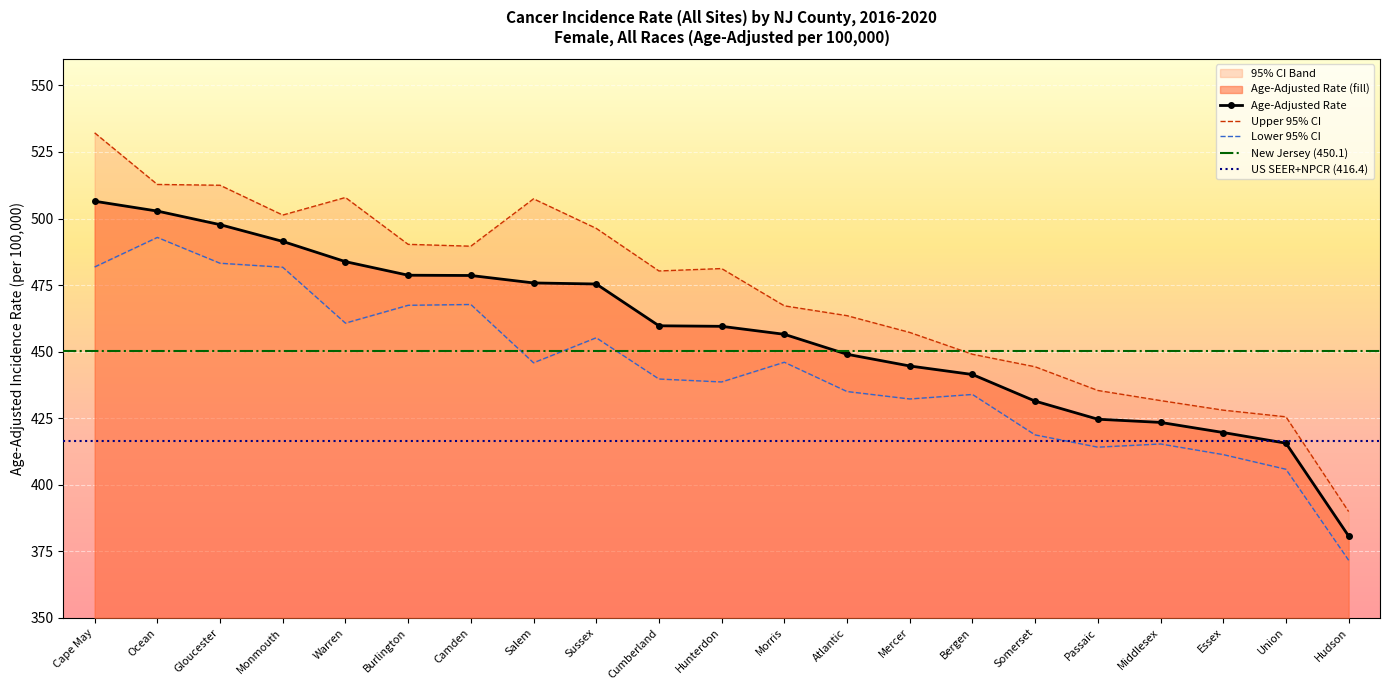

What is the minimum value shown in the chart?

371.6